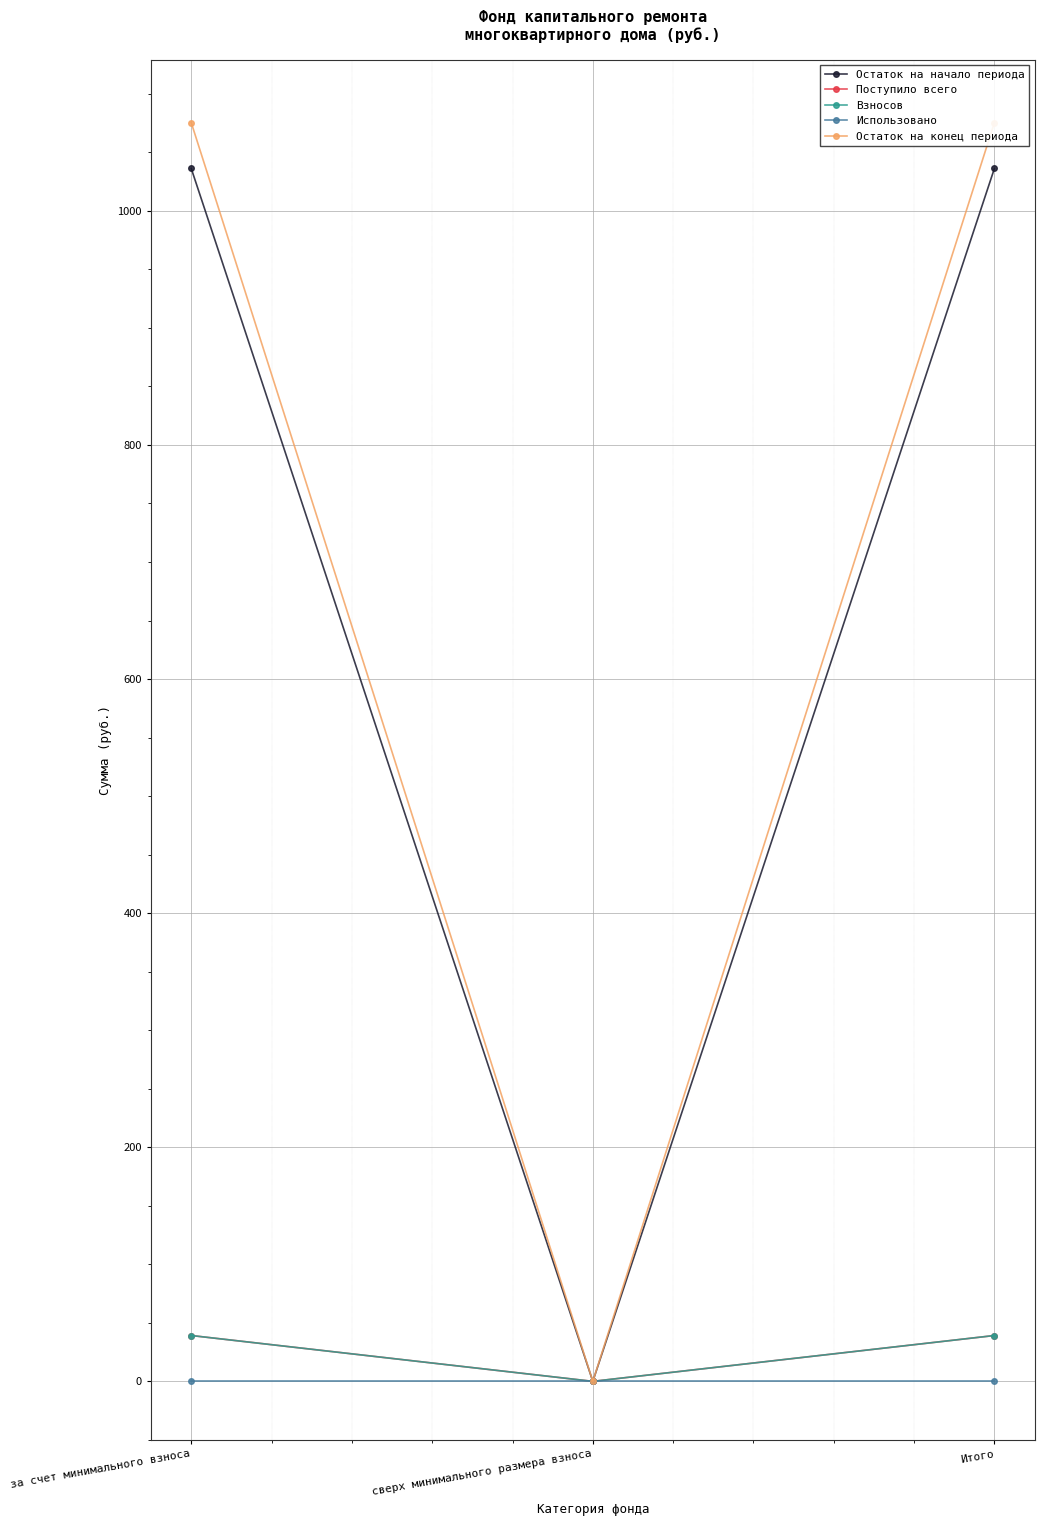

True or false: Остаток на начало периода has a value of 1036.3 at за счет минимального взноса.

True